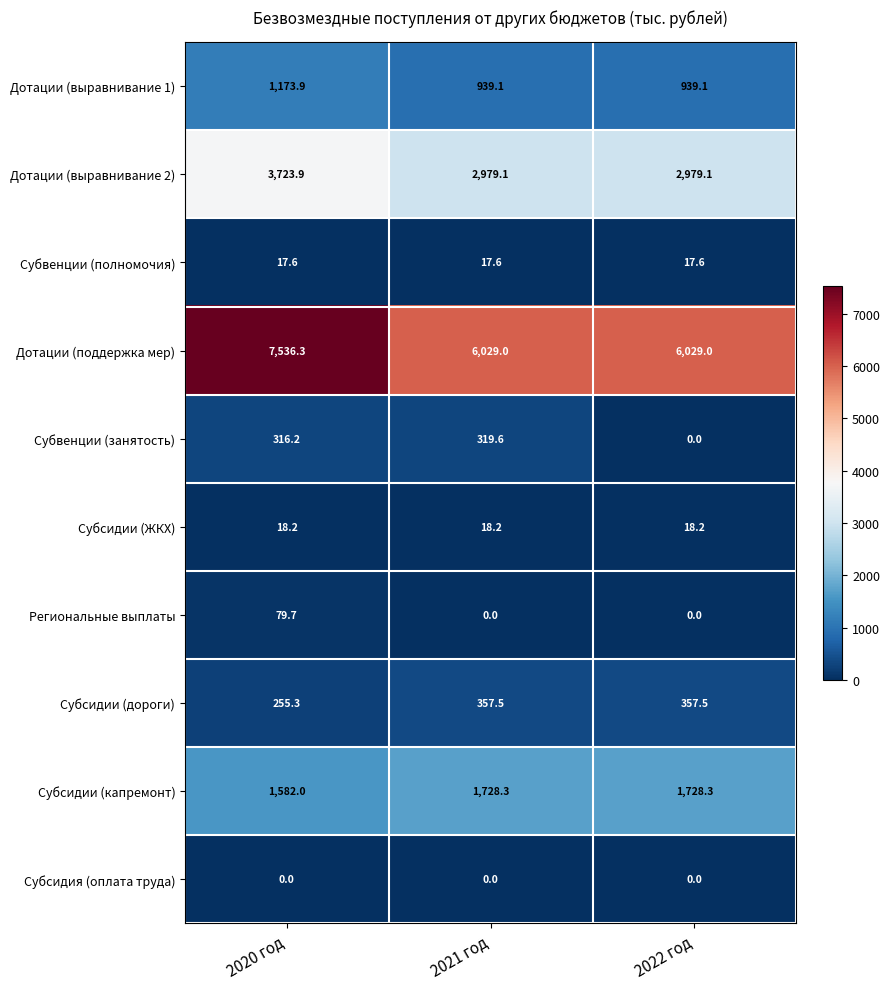

What is the sum of the Региональные выплаты values at 2021 год and 2020 год?

79.7